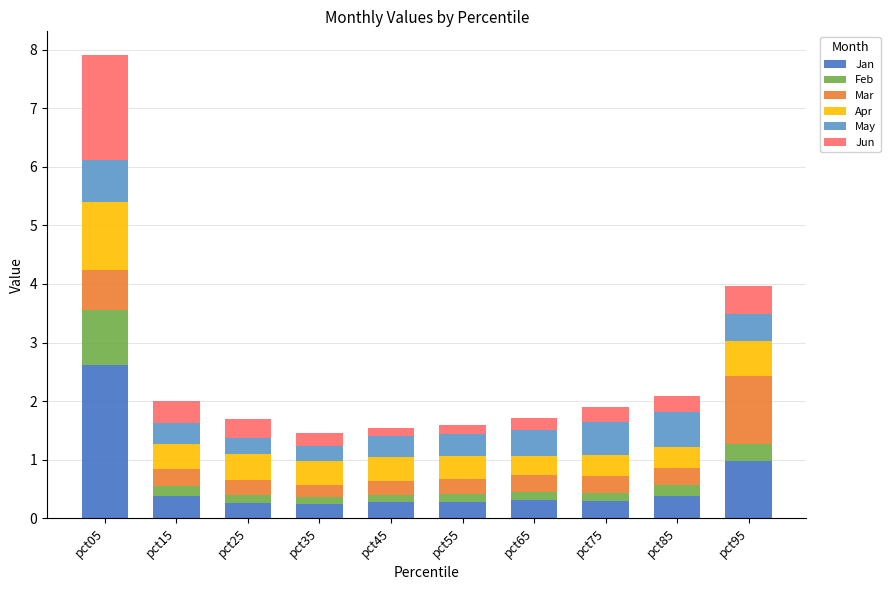

True or false: Jan has a value of 2.6 at pct05.

True